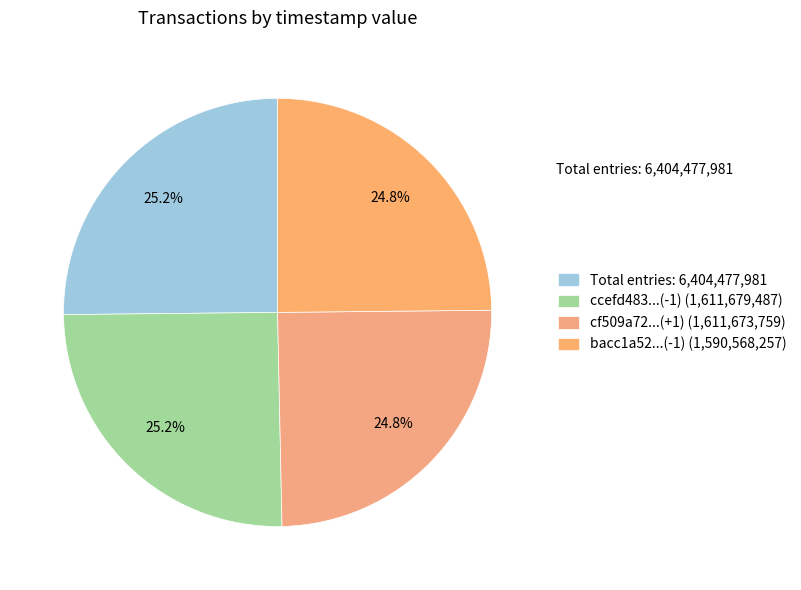

How many slices are in this pie chart?

4